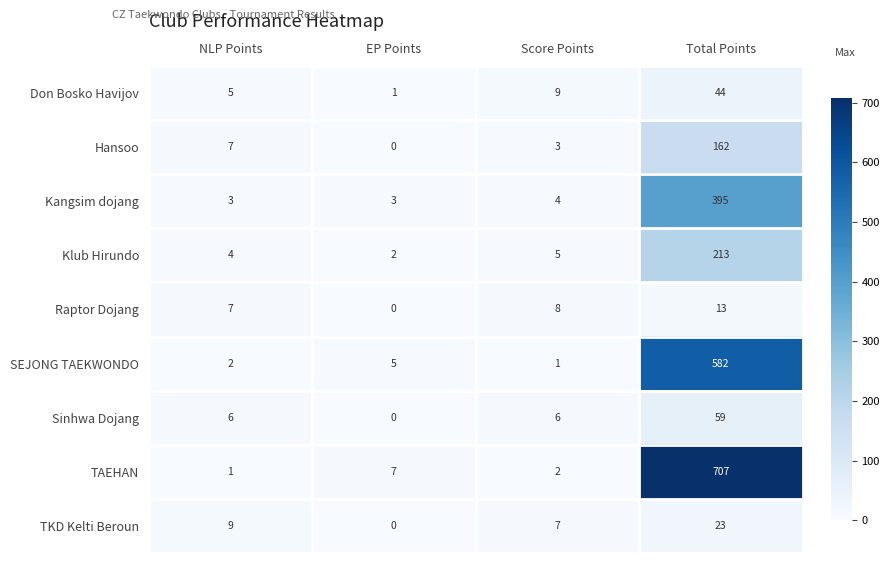

What is the difference between the Hansoo values at Score Points and EP Points?

3